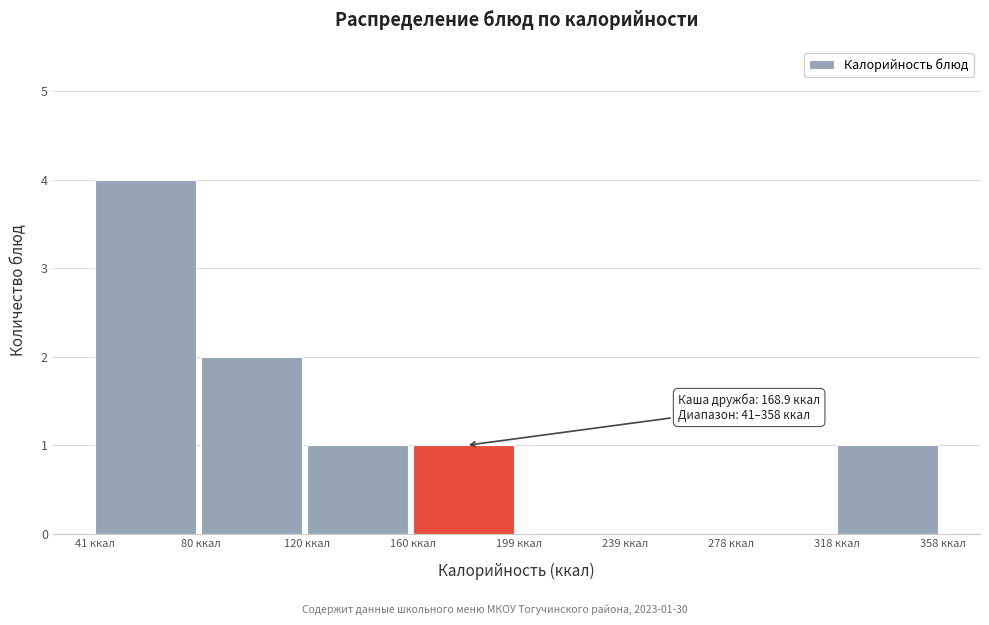

Which range on the x-axis has the tallest bar?

40 to 80